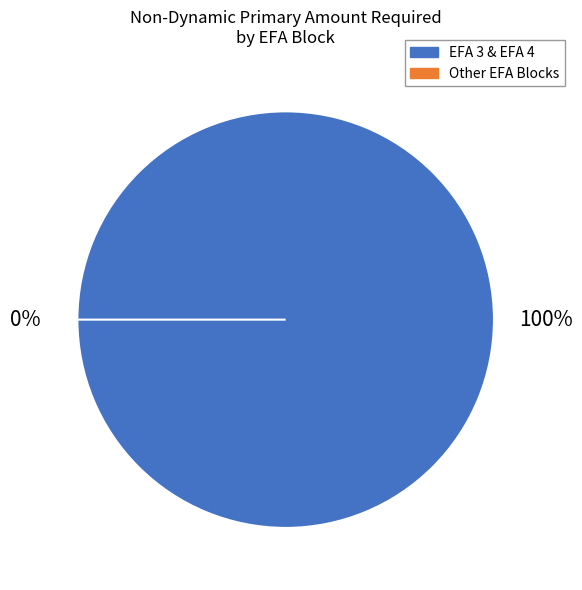

Count the number of slices in the pie.

40